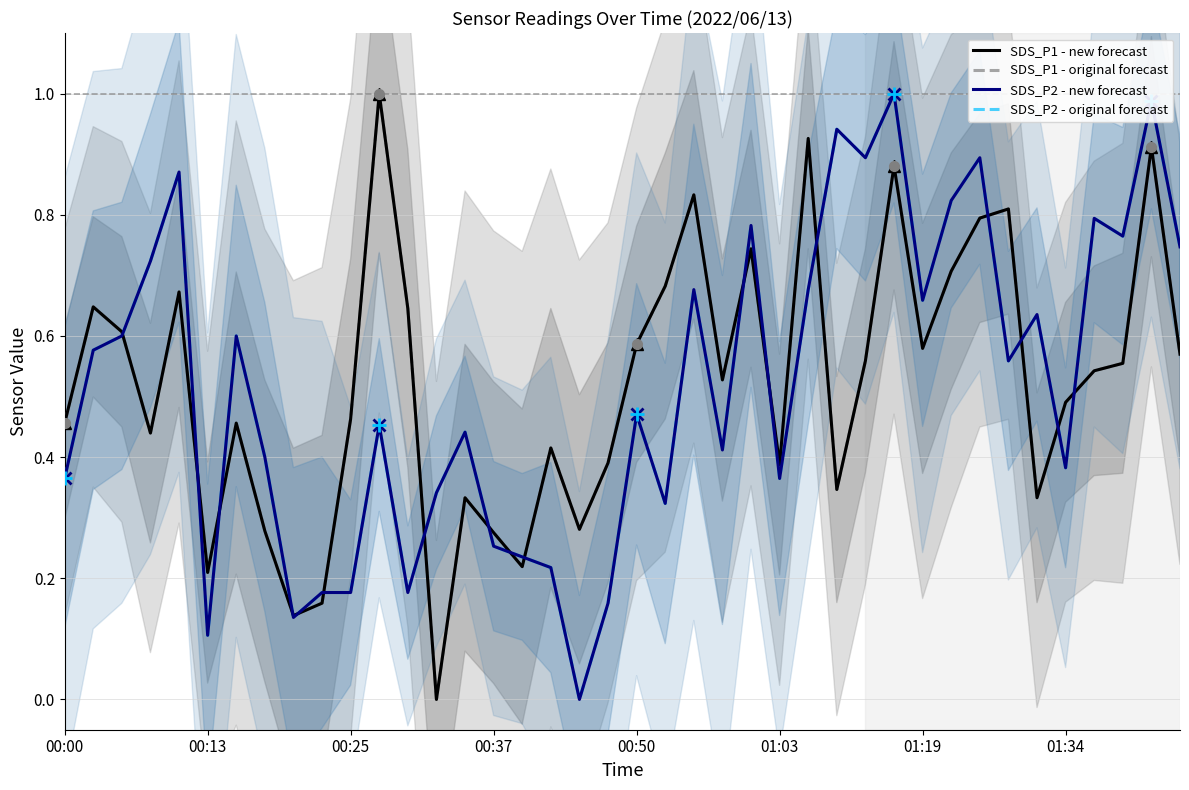

Where is the first local minimum for SDS_P2 - original forecast?

00:13